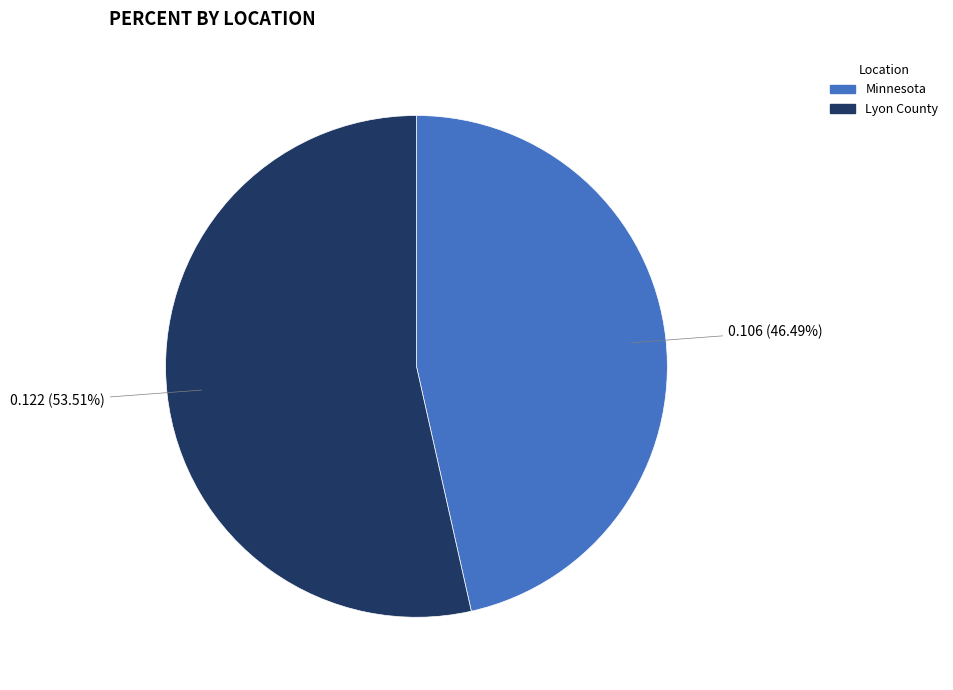

How many segments does this pie chart have?

2